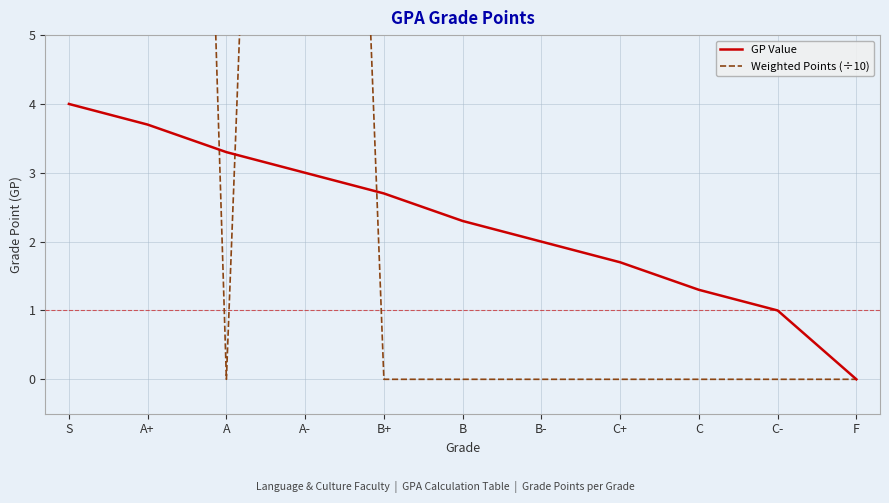

True or false: GP Value and Weighted Points (÷10) cross at least once.

True